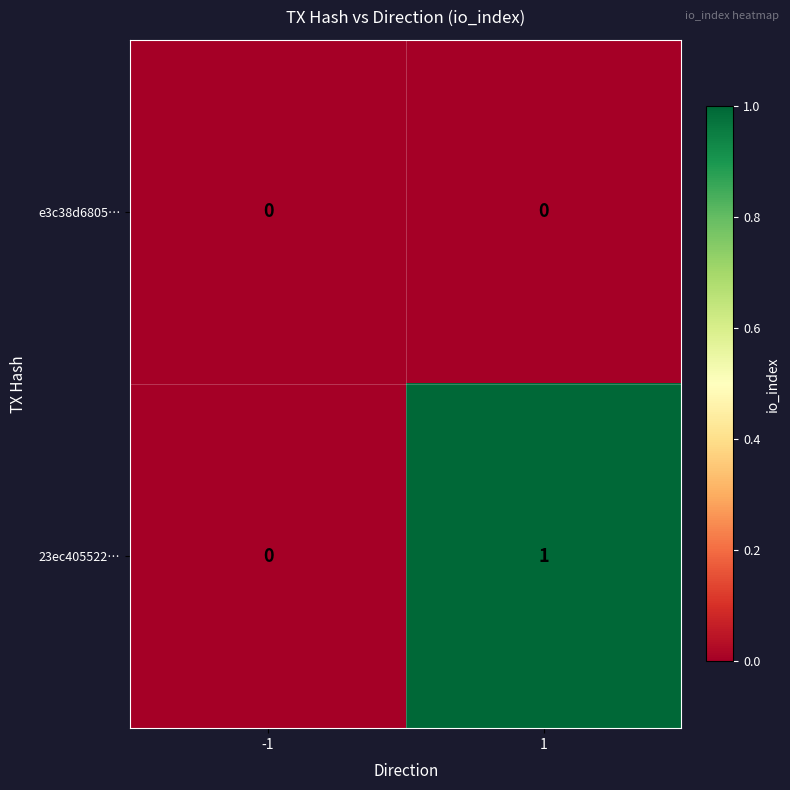

True or false: 23ec405522… has a value of 1 at 1.

True